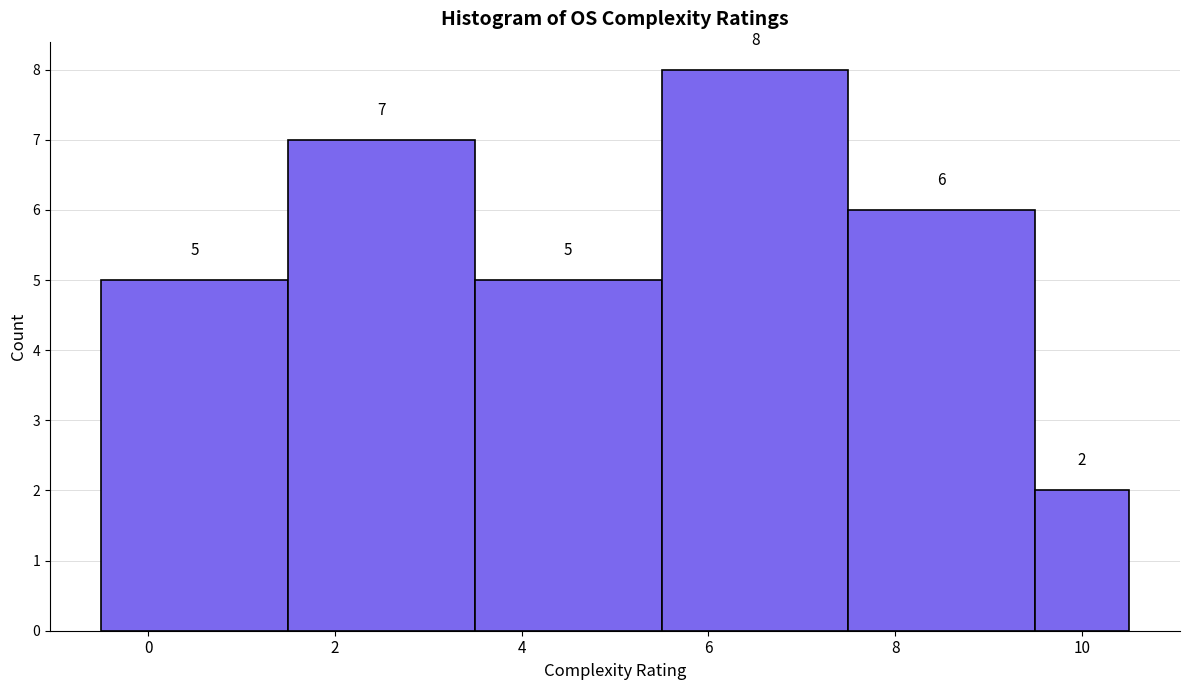

How tall is the bar that spans -0.5 to 1.5 on the x-axis? The bar edges are not printed on the chart, so give them approximately, as read against the axis.

5